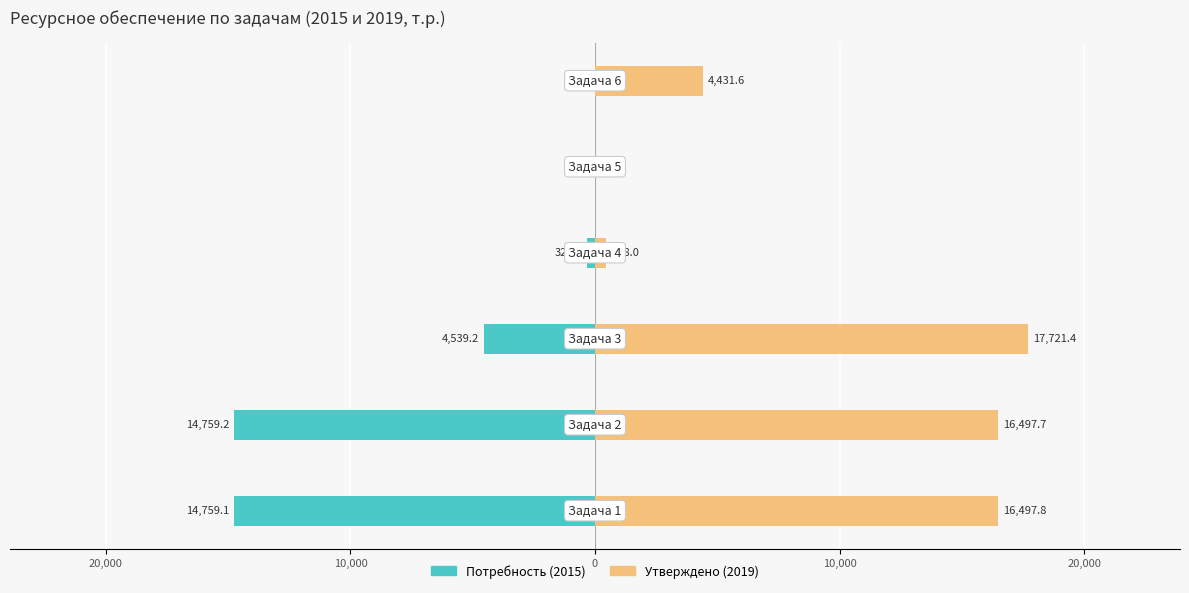

What is the difference between the highest and lowest values at 0?

796.9